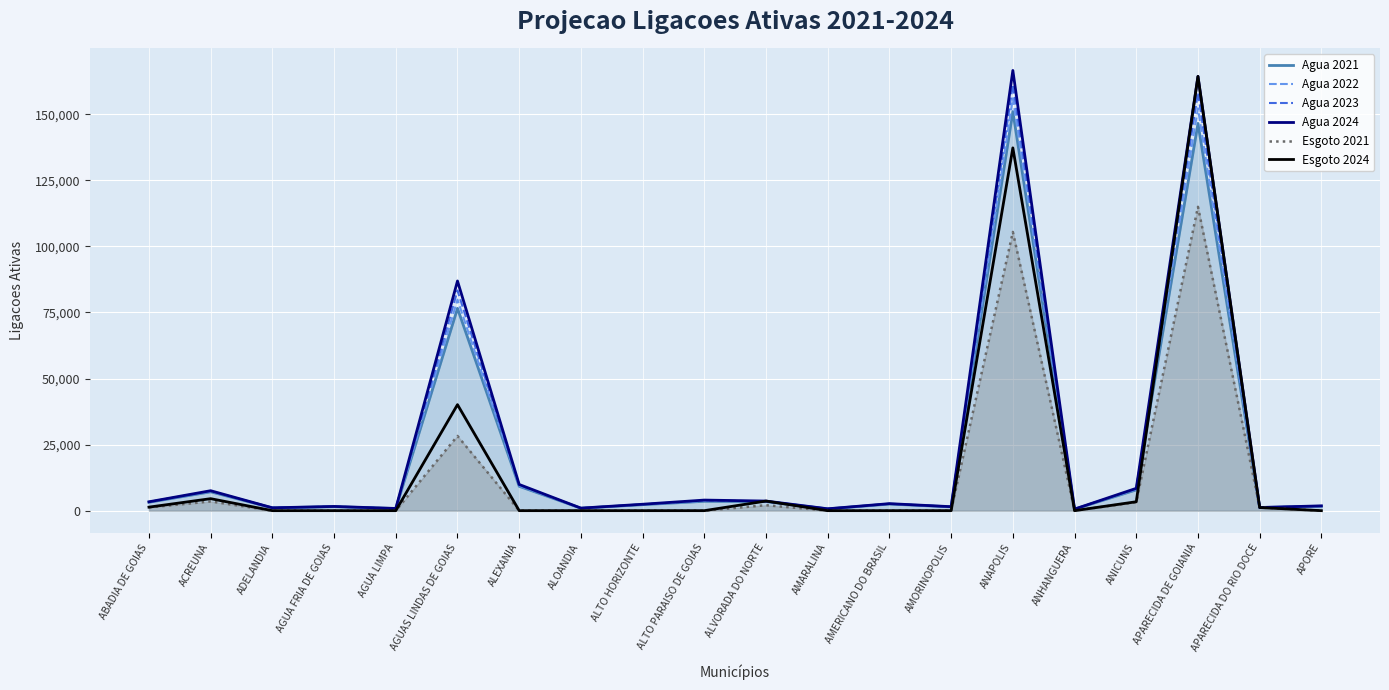

True or false: Agua 2024 has more than 1 interior local peaks.

True